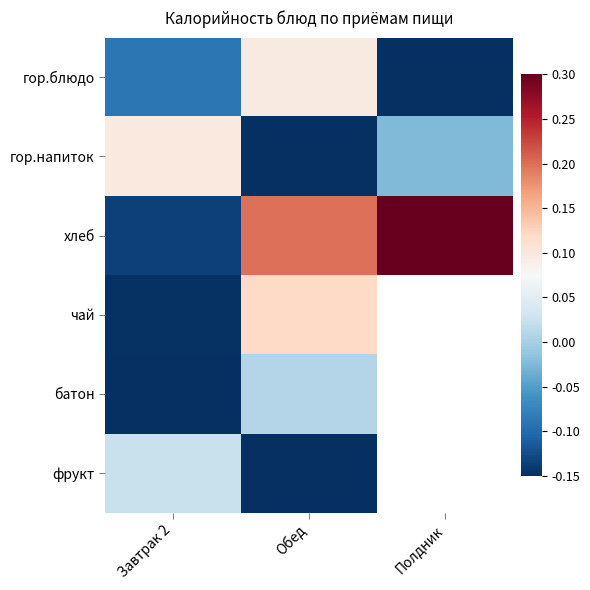

What is the greatest value displayed?

0.7